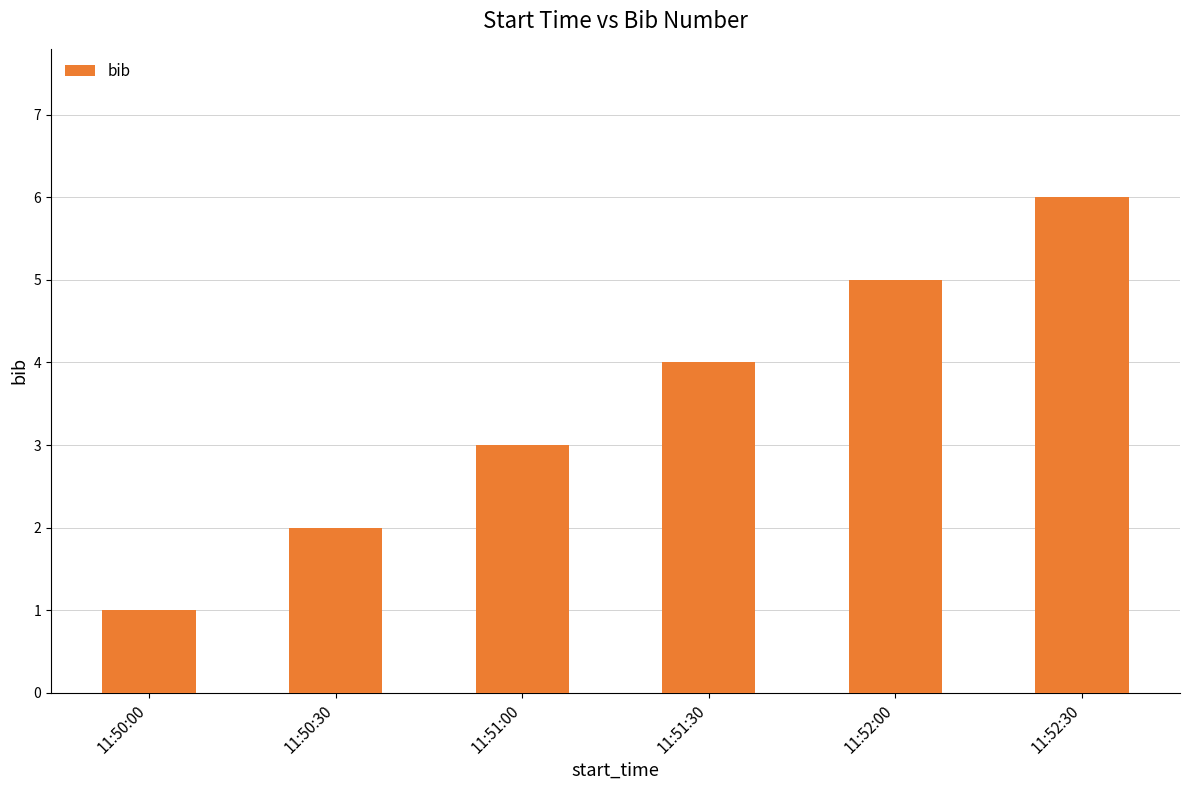

Reading left to right, extract all data points from this chart.

1	2	3	4	5	6